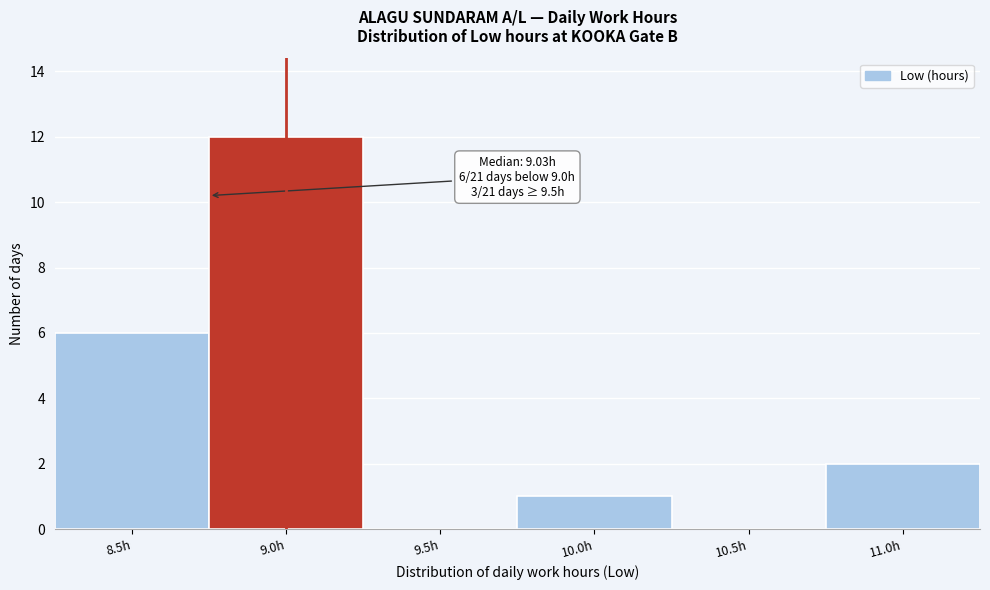

Reading left to right, extract all data points from this chart.

8.5h=6	9.0h=12	9.5h=0	10.0h=1	10.5h=0	11.0h=2